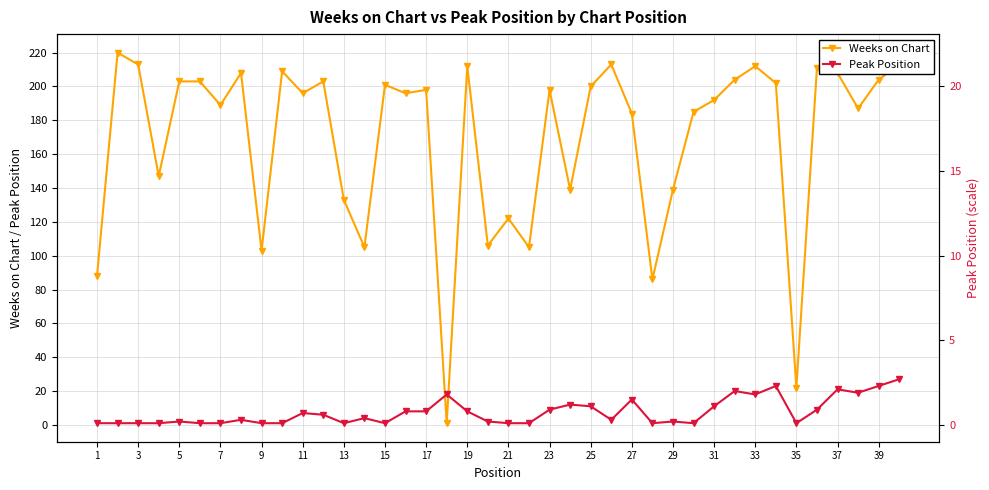

What is the difference between the Peak Position values at 1 and 28?

1